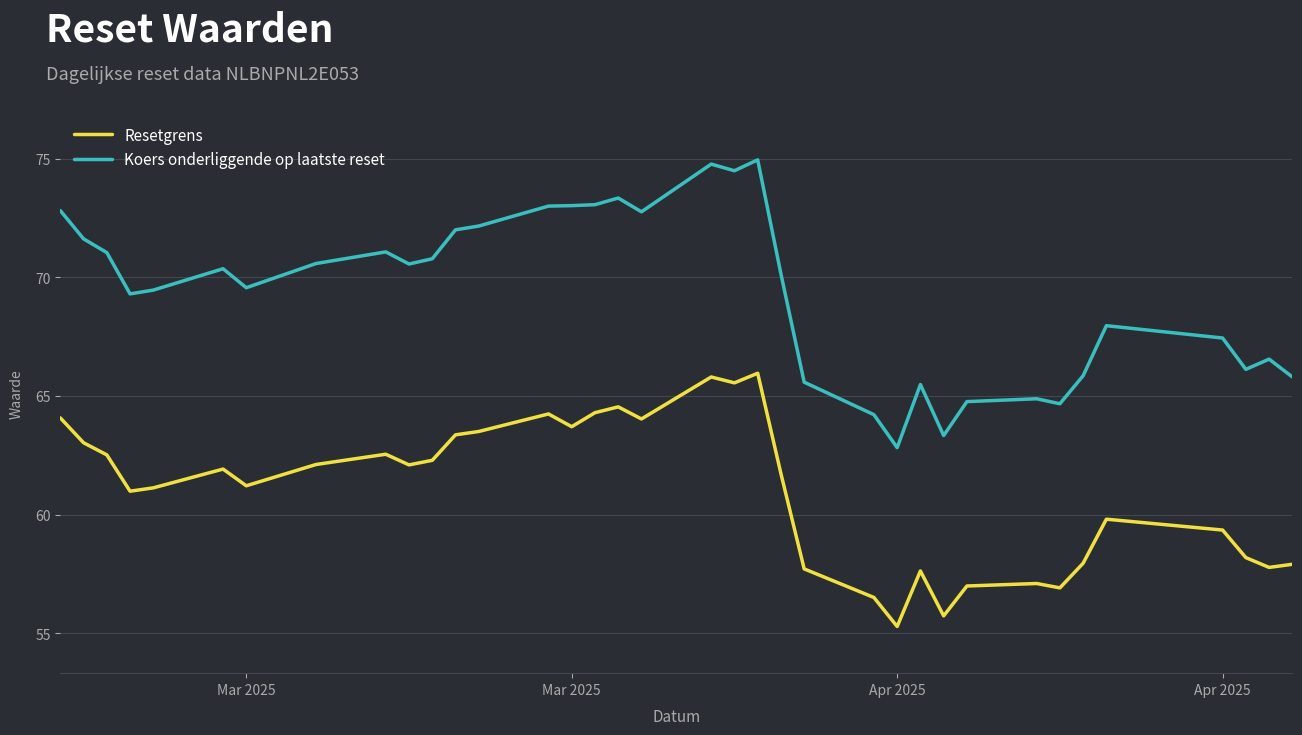

True or false: Resetgrens and Koers onderliggende op laatste reset intersect in this chart.

False